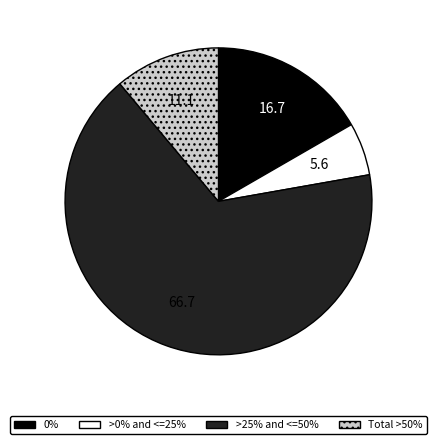

Does any single category account for the majority?

Yes